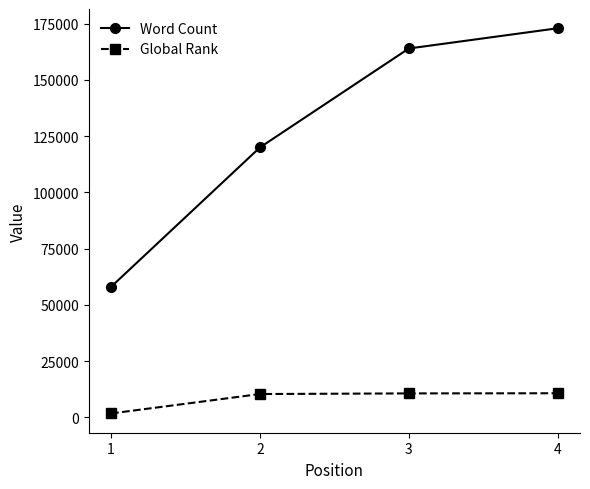

At how many categories does at least one series exceed 43244?

4